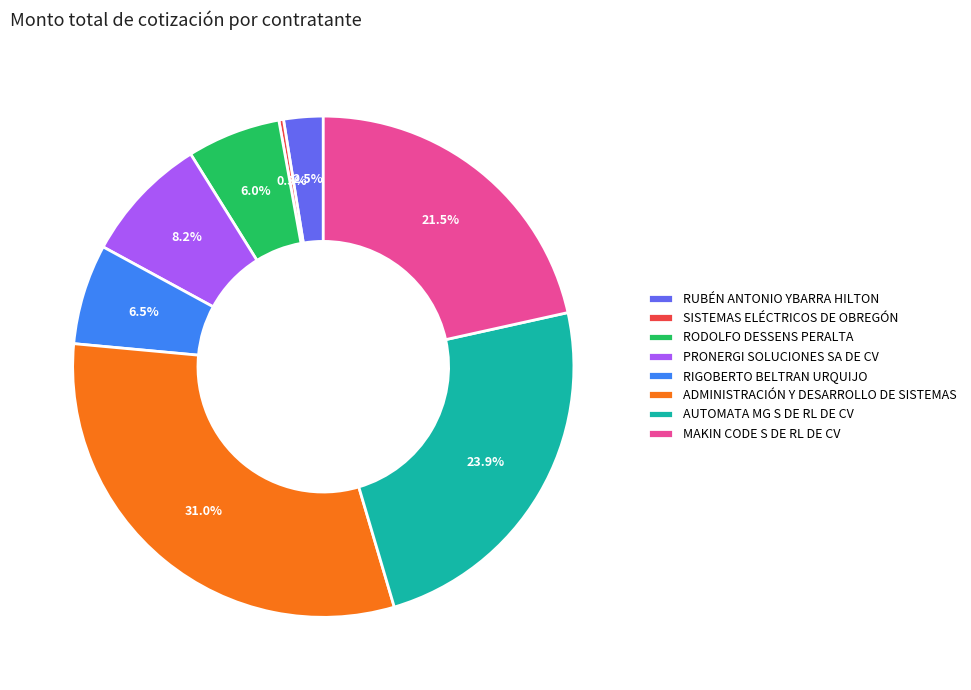

Which has a higher value, PRONERGI SOLUCIONES SA DE CV or RIGOBERTO BELTRAN URQUIJO?

PRONERGI SOLUCIONES SA DE CV